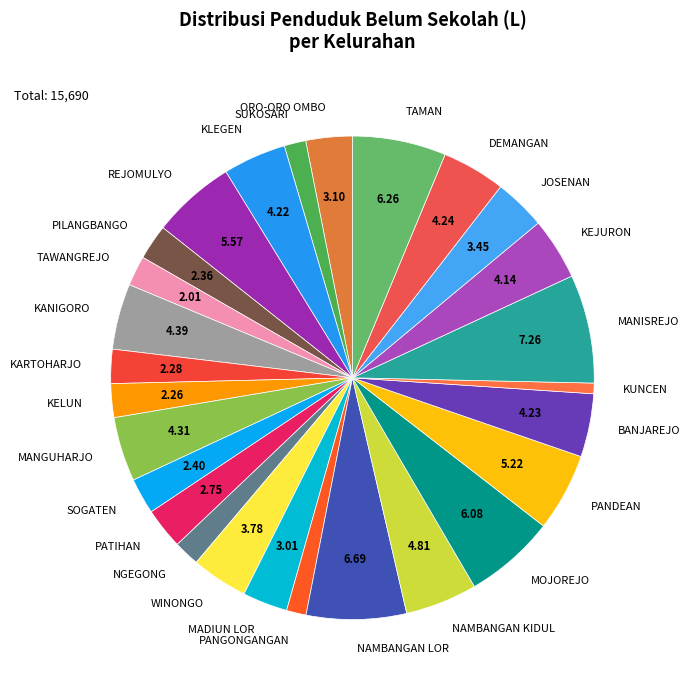

Is there a majority slice in this chart?

No